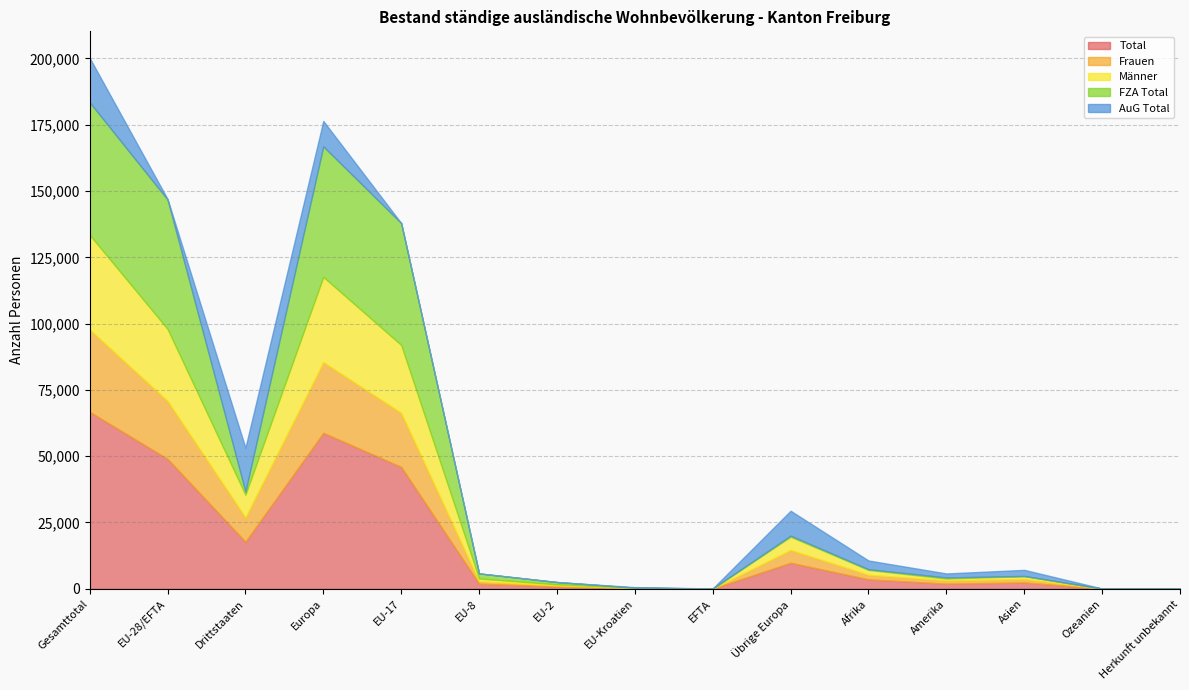

How many positive values does the FZA Total series have?

14